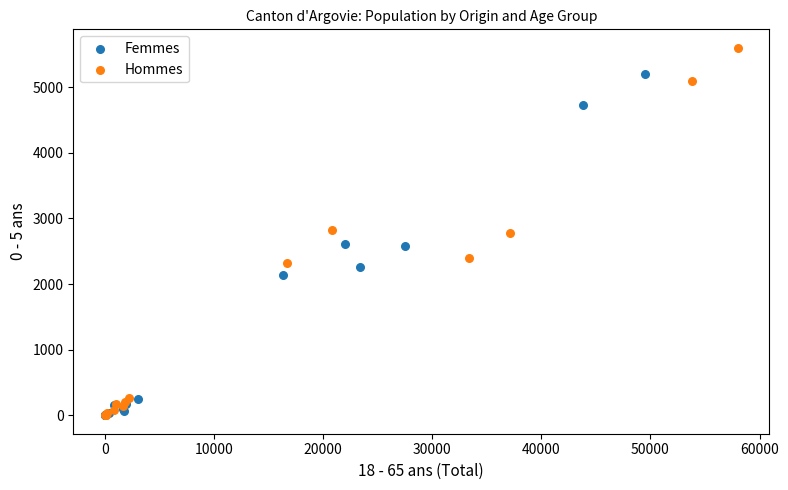

Which series has the largest Y range (max minus min)?

Hommes